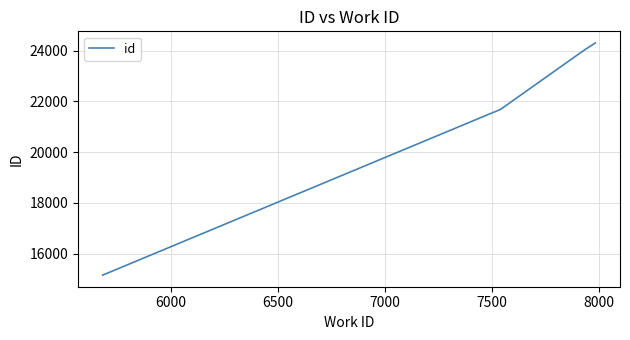

True or false: there are more than 1 points higher than both neighbors.

False